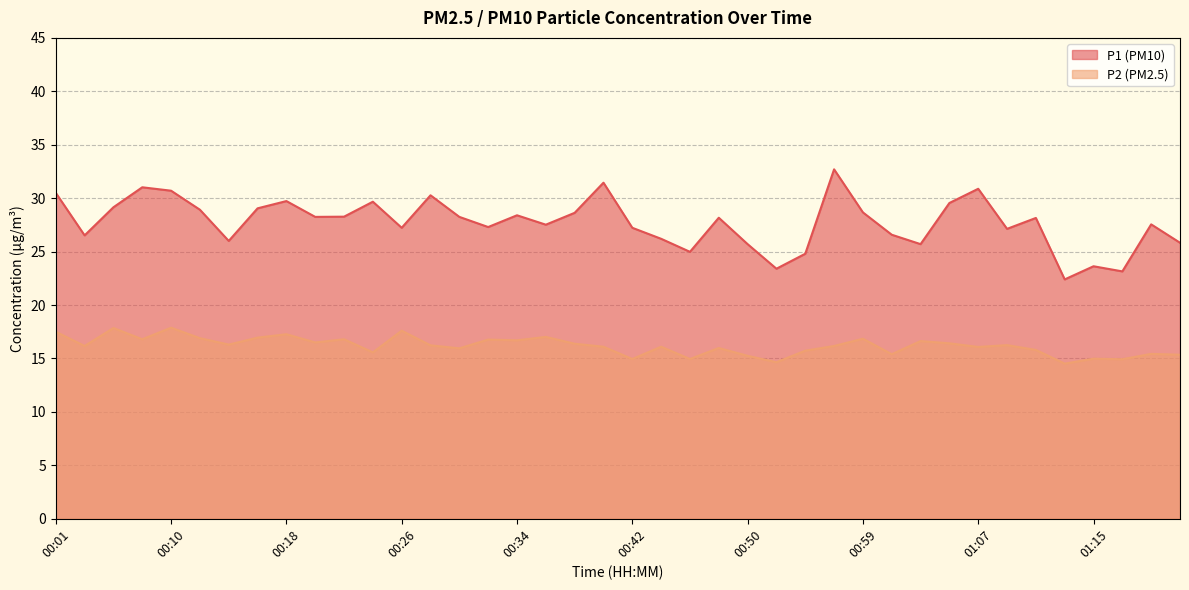

Which category has the highest value across all series?

00:57